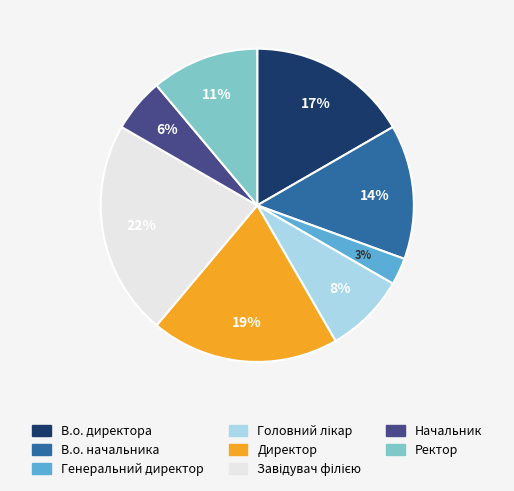

Is the sum of В.о. начальника and Начальник greater than half?

No